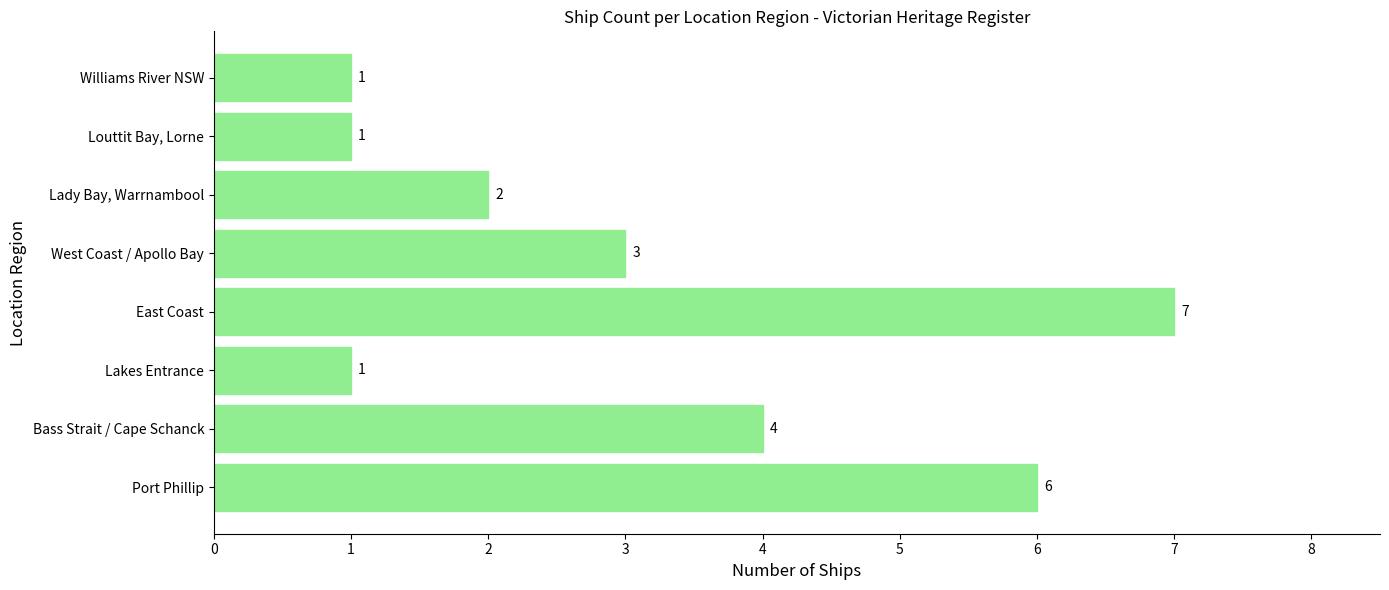

Between West Coast / Apollo Bay and East Coast, which is larger?

East Coast